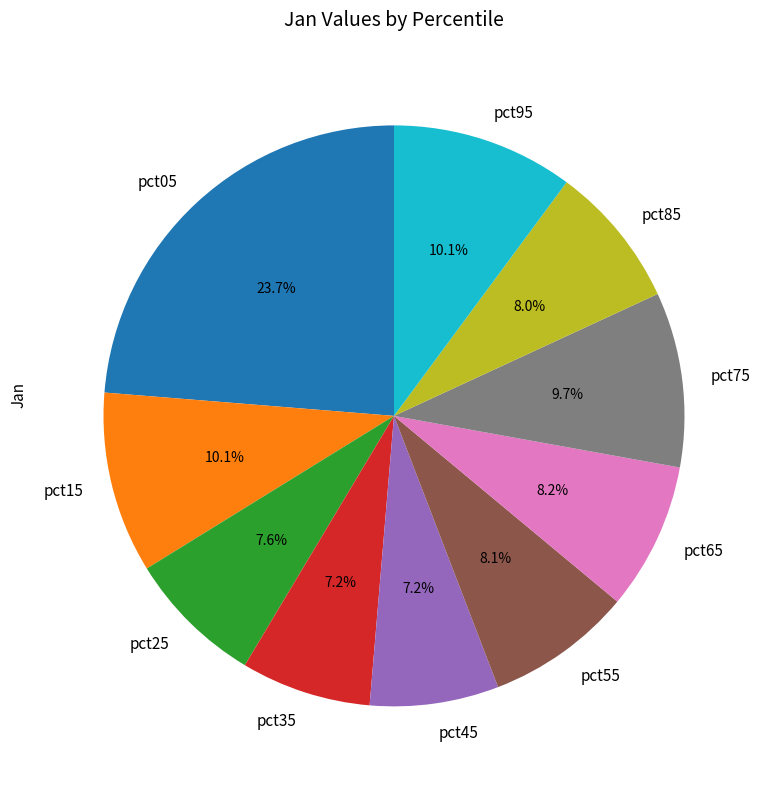

Which slice is the largest?

pct05